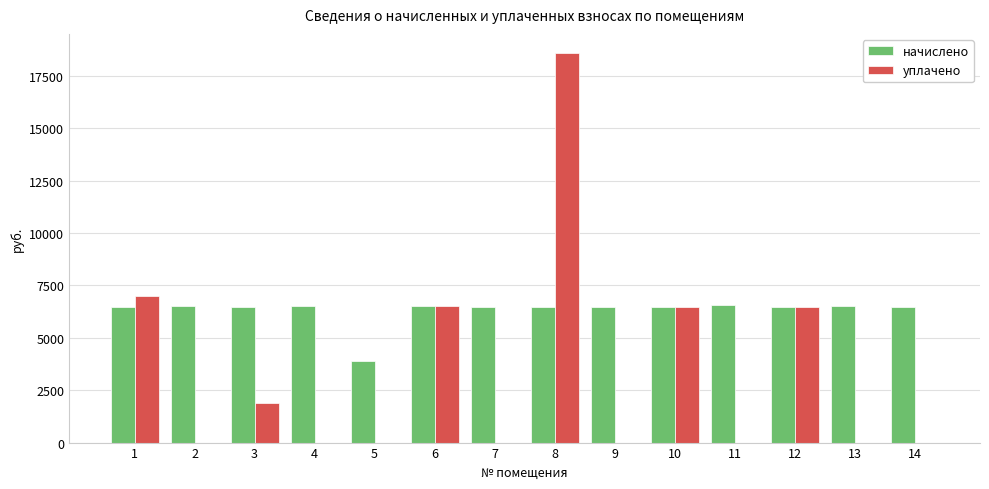

Between 1 and 9, which series saw the biggest shift?

уплачено